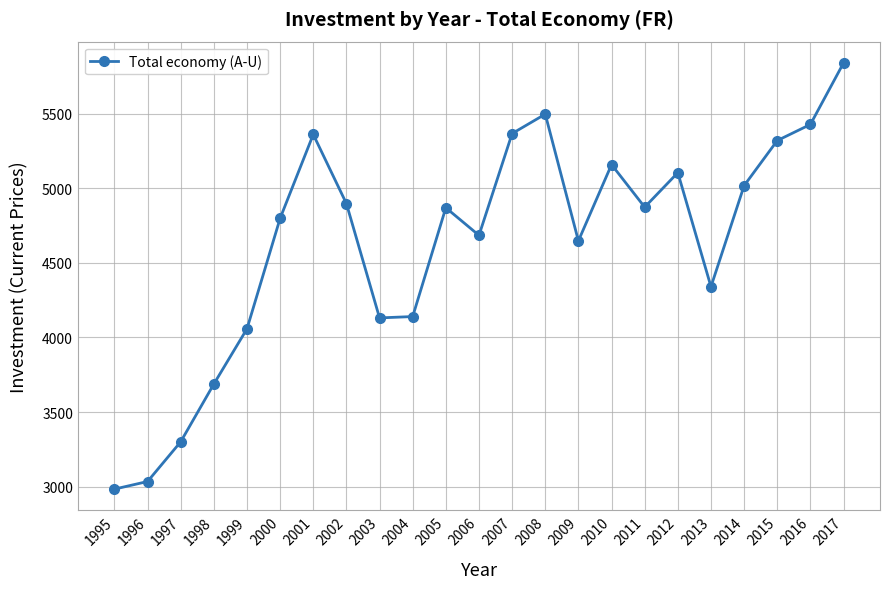

Approximately how many times larger is the value at 2005 compared to 2012?

1.0